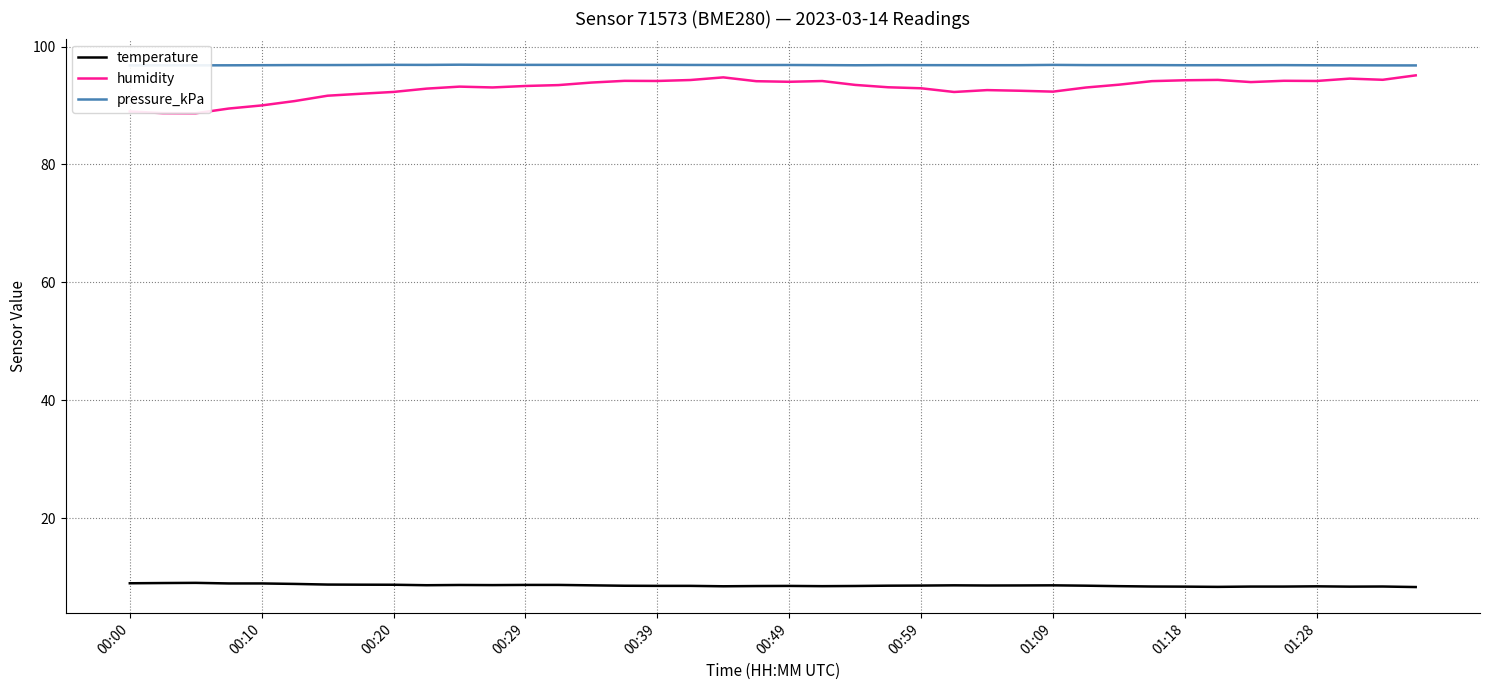

What is the maximum value shown in the chart?

96.9